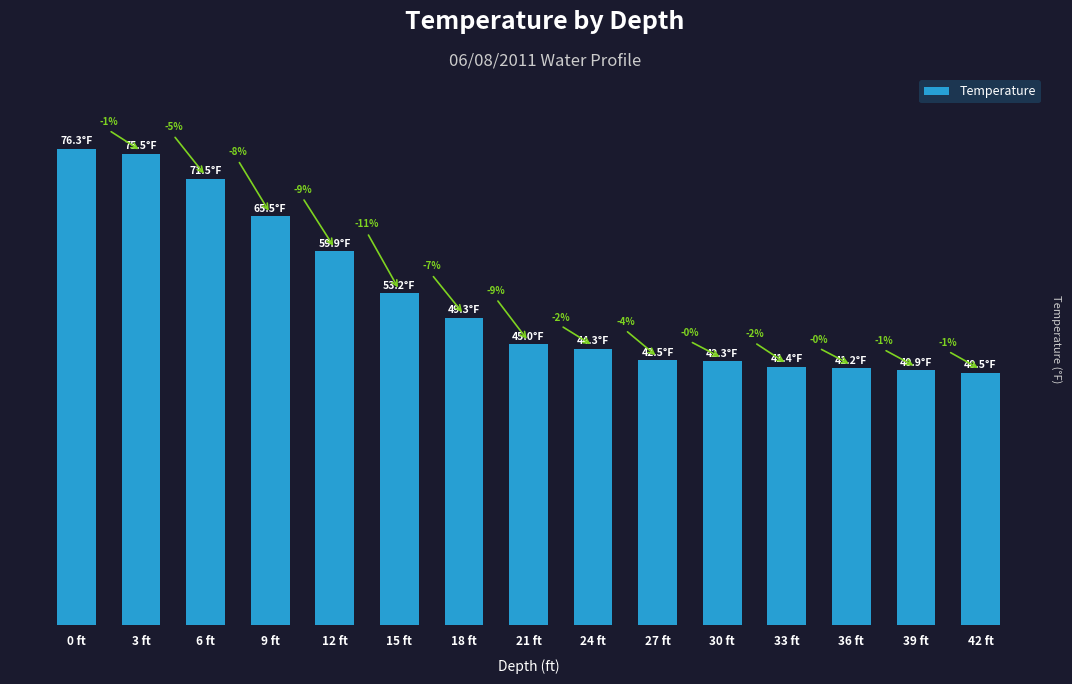

Rank the categories by value from highest to lowest.

0 ft, 3 ft, 6 ft, 9 ft, 12 ft, 15 ft, 18 ft, 21 ft, 24 ft, 27 ft, 30 ft, 33 ft, 36 ft, 39 ft, 42 ft